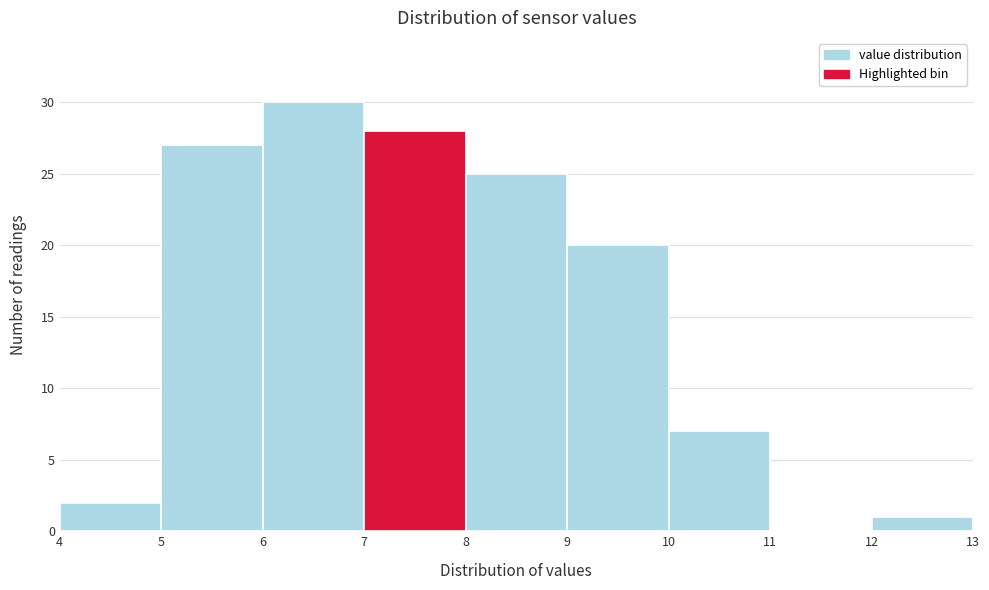

Over which range of the x-axis is the bar tallest?

6 to 7